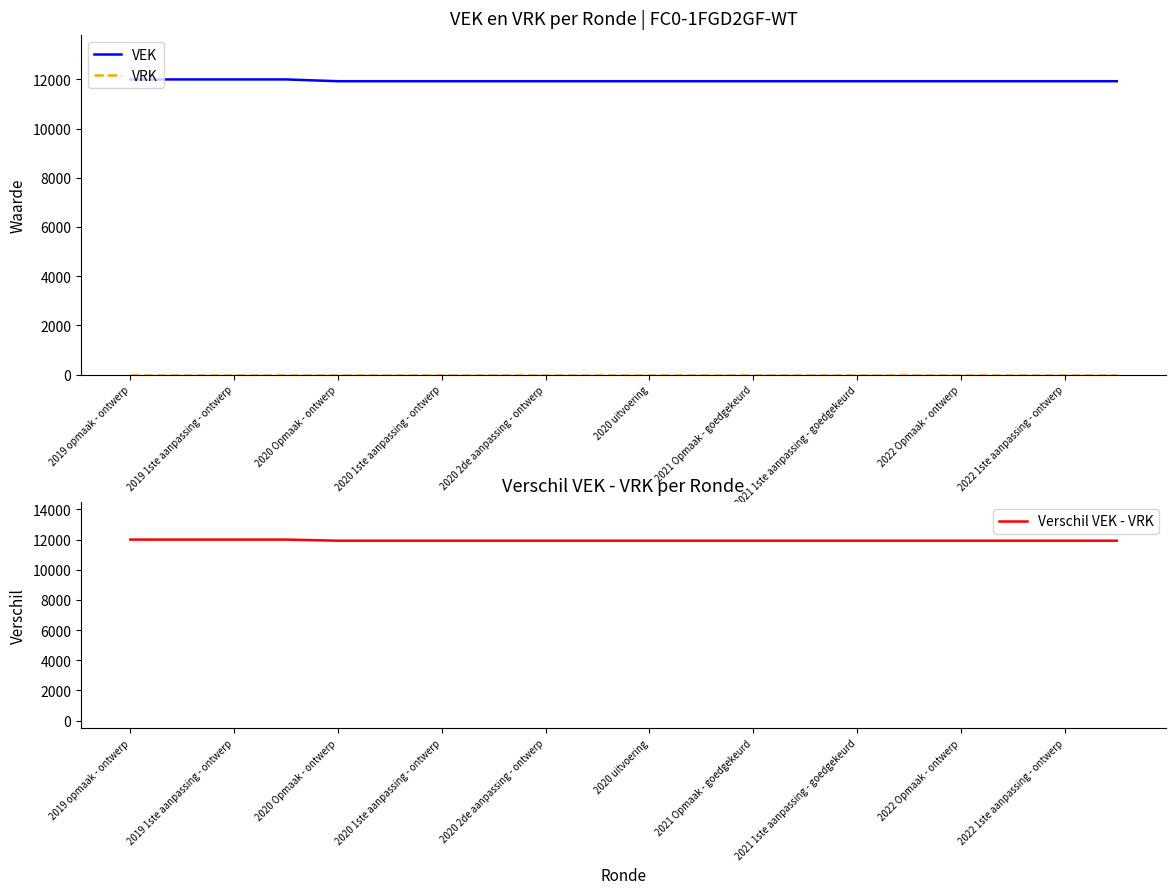

At how many categories does at least one series exceed 5027?

20